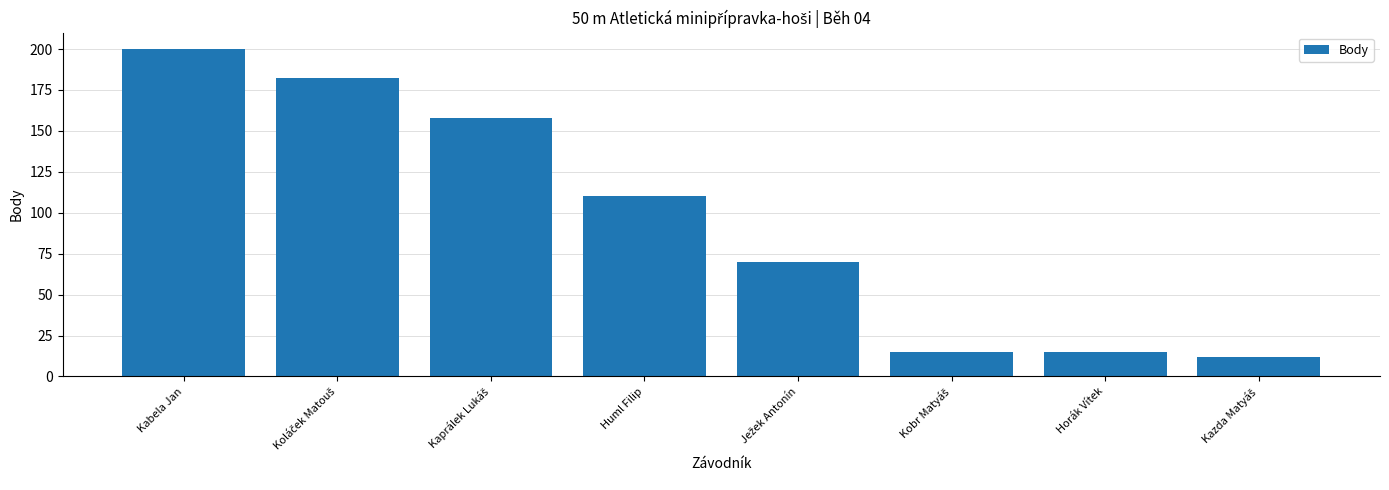

What is the value of the 4th bar from the left?

110